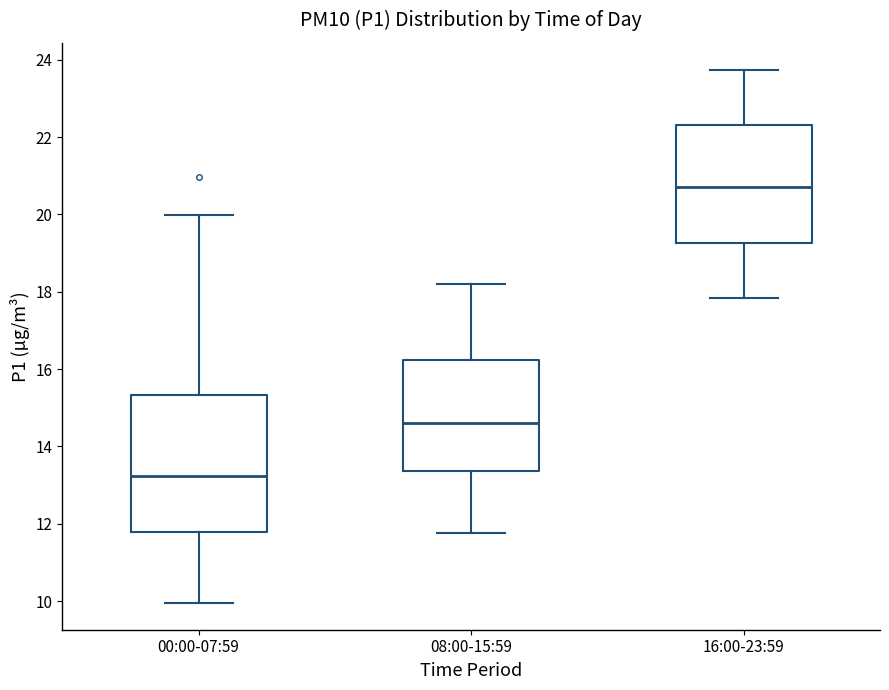

Which box is the tallest, from its lower edge to its upper edge?

00:00-07:59